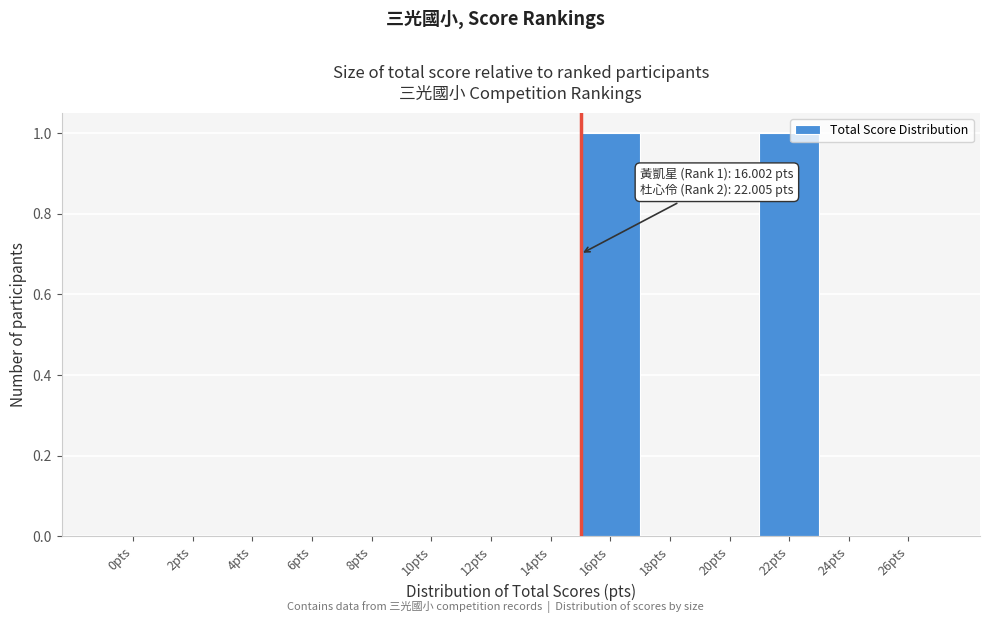

Reading right to left, transcribe all the data shown in this chart.

26pts=0	24pts=0	22pts=1	20pts=0	18pts=0	16pts=1	14pts=0	12pts=0	10pts=0	8pts=0	6pts=0	4pts=0	2pts=0	0pts=0